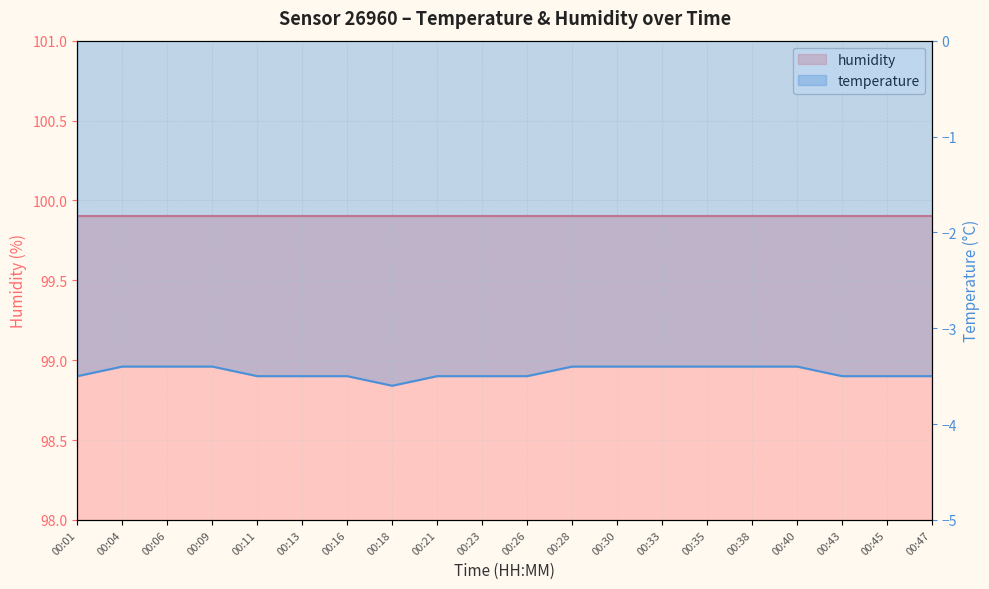

What value does the data have at 00:16?

-3.5